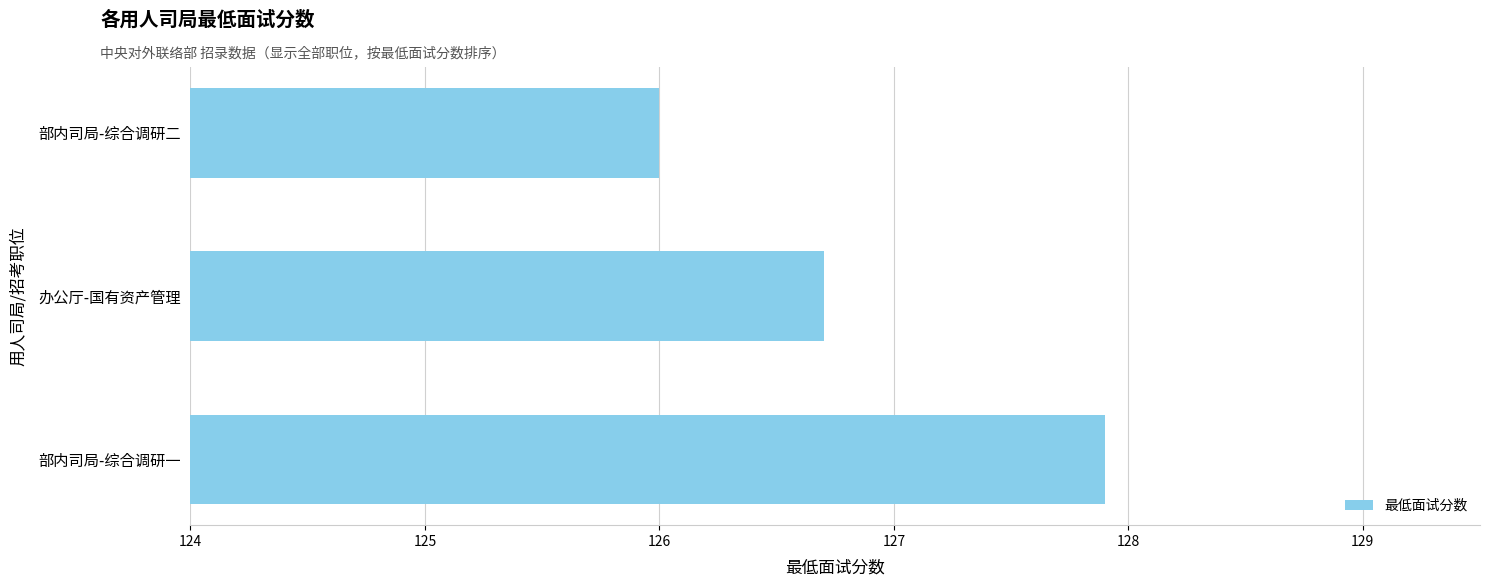

What is the ratio of the value at 部内司局-综合调研一 to the value at 办公厅-国有资产管理?

1.0